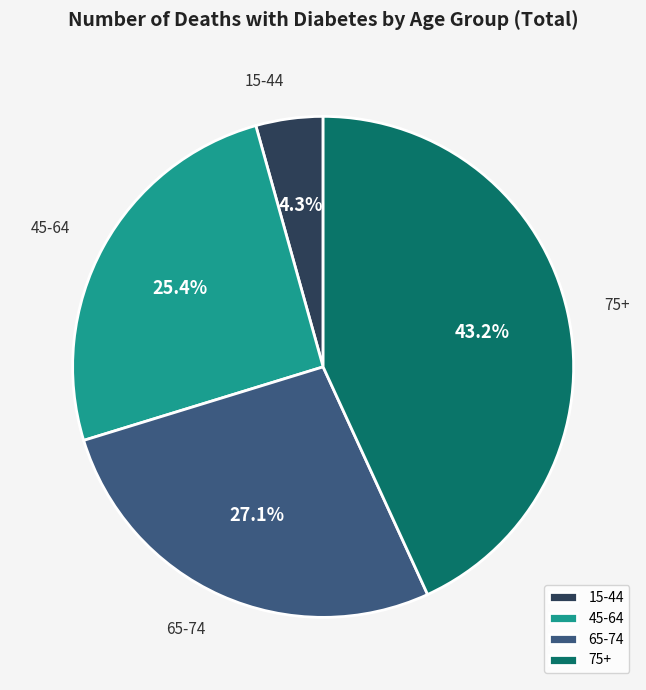

Is there a majority slice in this chart?

No